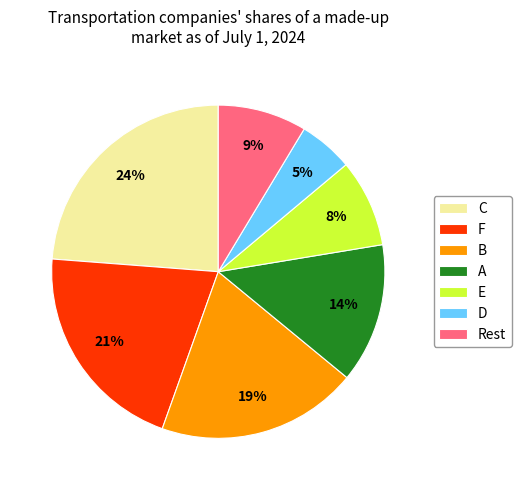

To the nearest percent, what is the combined percentage of B and A?

33%